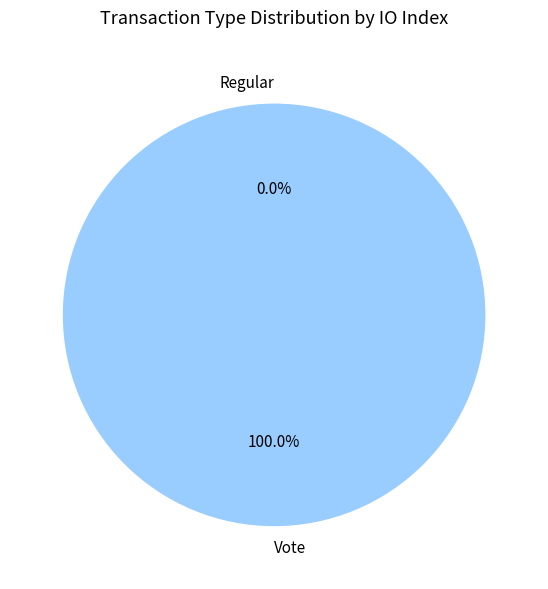

What is the change in value from Regular to Vote?

+3